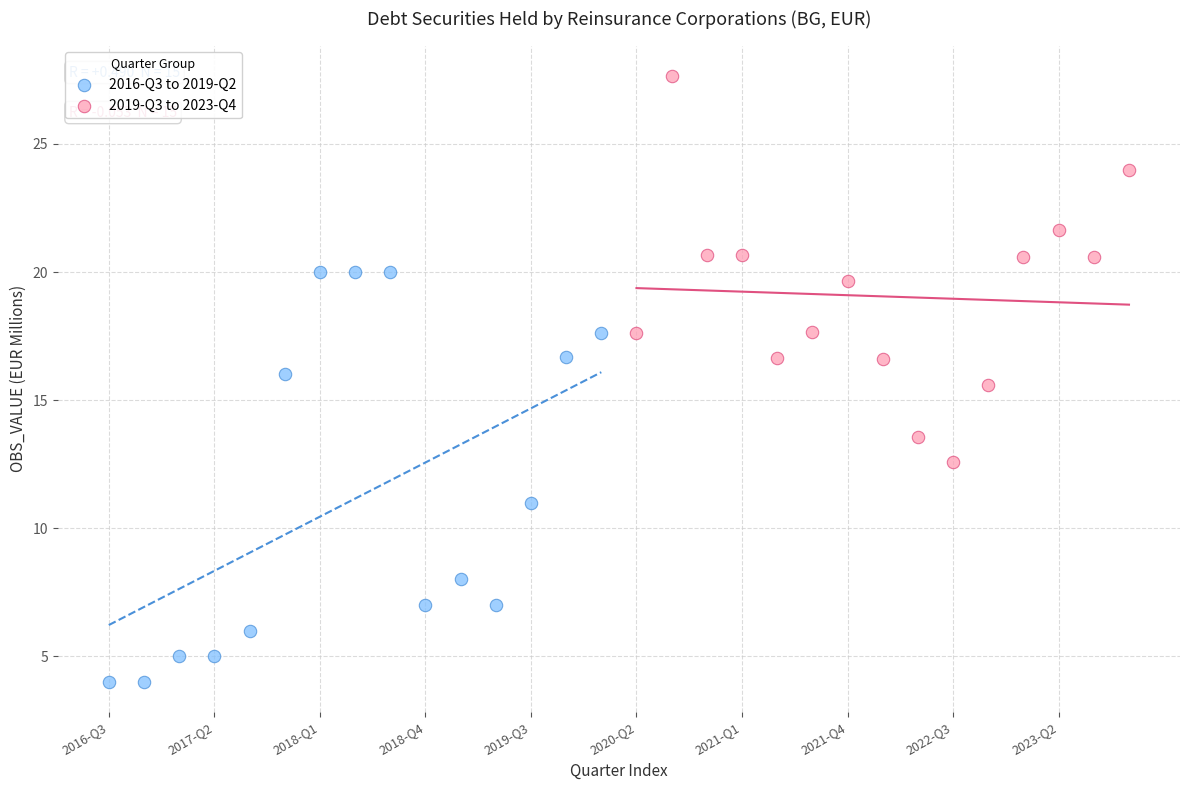

What are all the series names shown in the legend?

2016-Q3 to 2019-Q2, 2019-Q3 to 2023-Q4